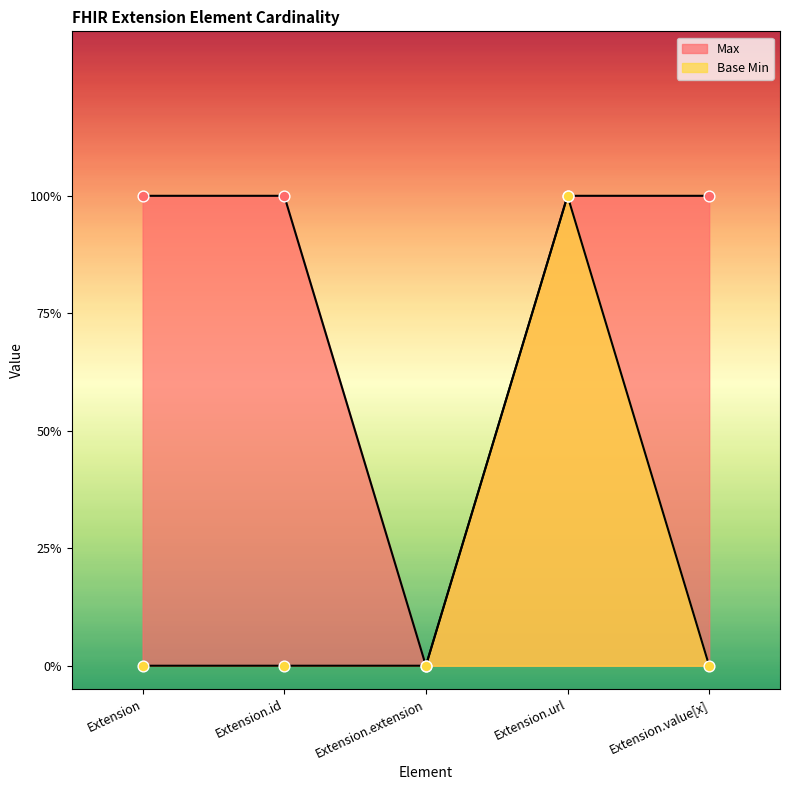

What are all the series names shown in the legend?

Max, Base Min